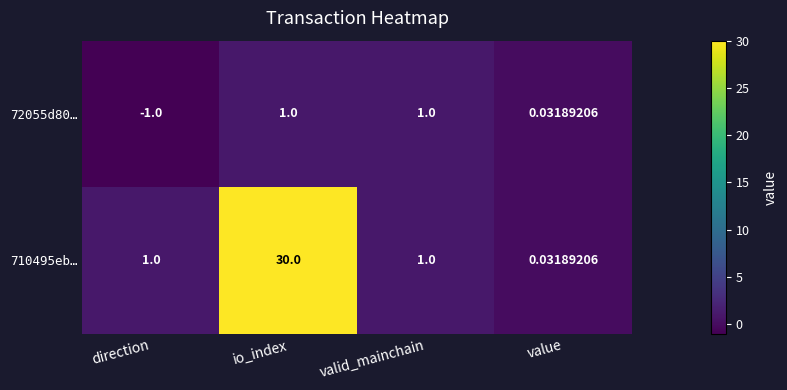

Is the value of 710495eb… at valid_mainchain greater than the value of 72055d80… at value?

Yes